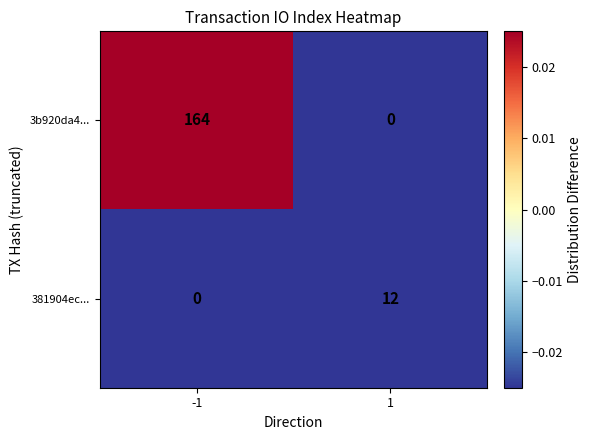

How many values in the 381904ec... series are below 12?

1